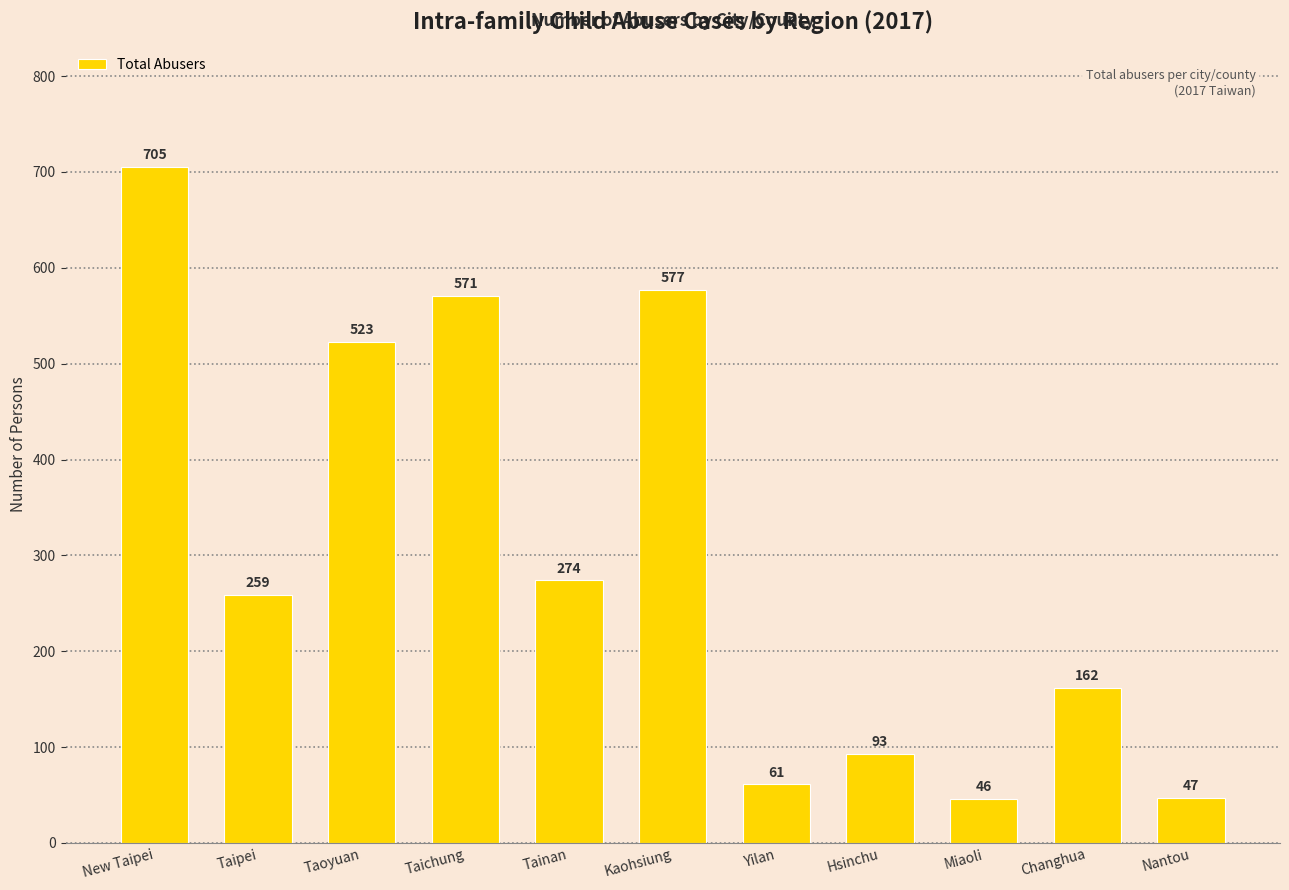

What is the label of the 9th bar from the left?

Miaoli